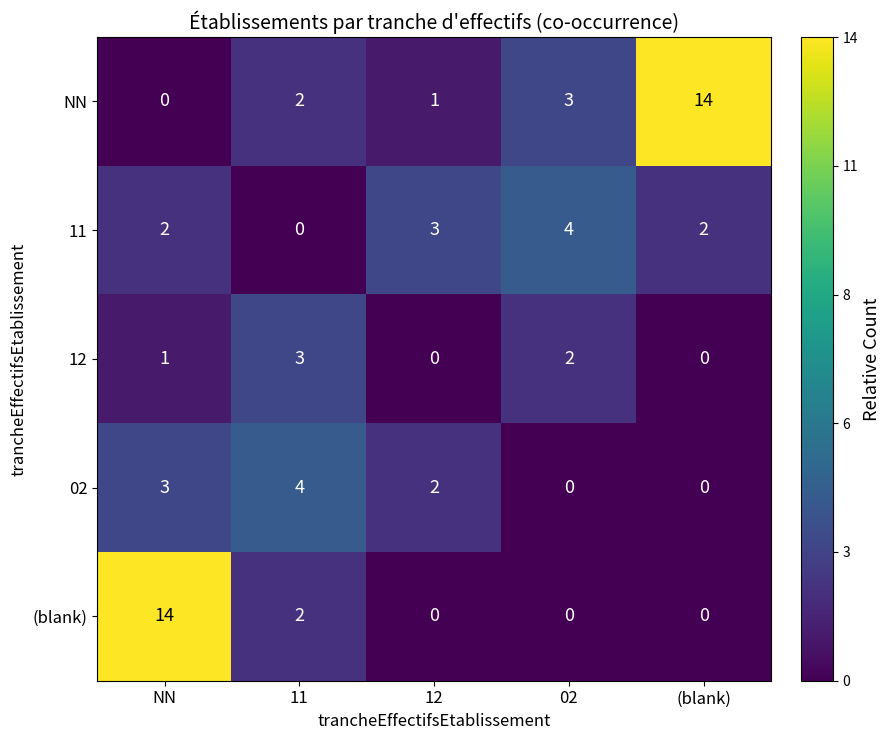

What is the spread (max minus min) of values at 11?

4